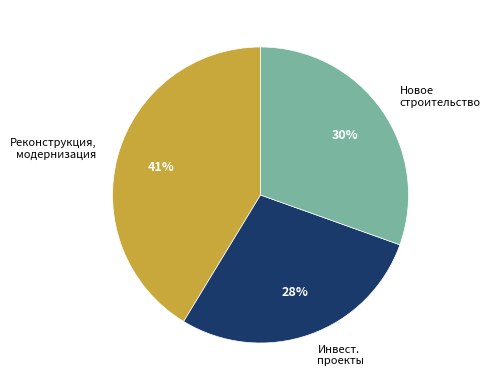

To the nearest percent, what is the difference between the largest and smallest slice percentages?

13%